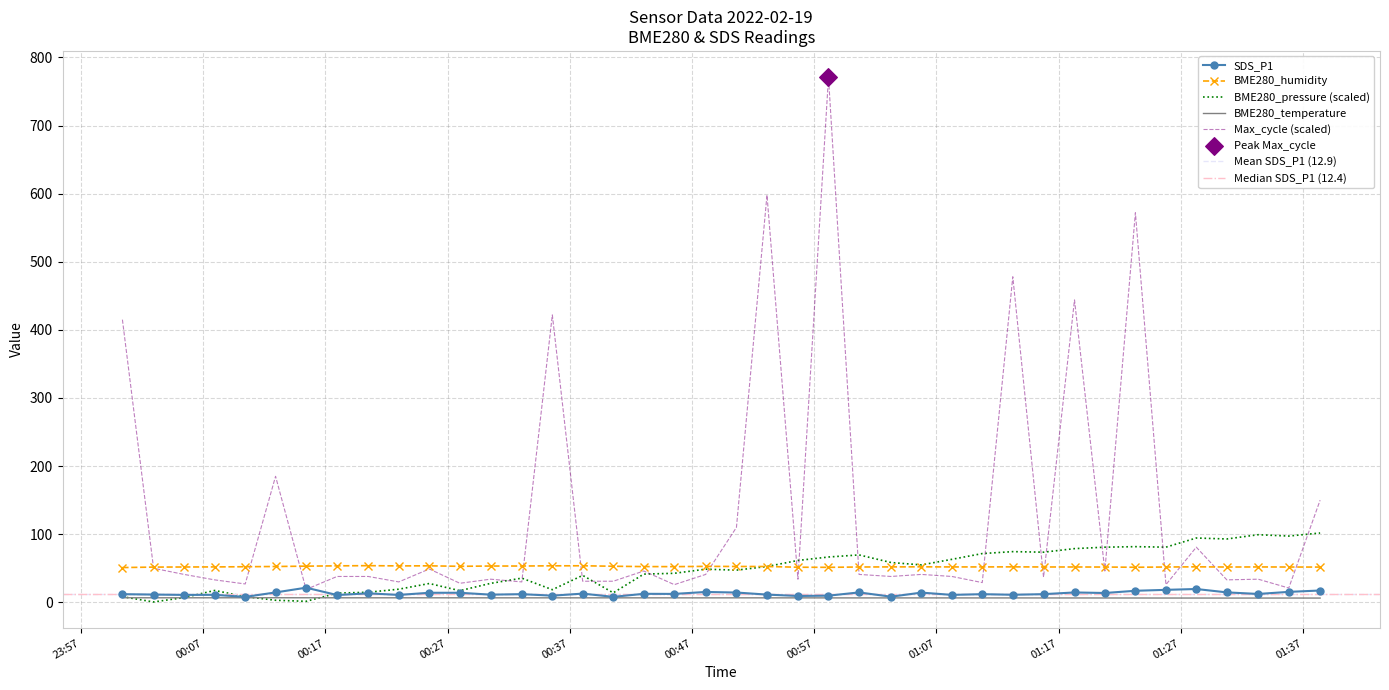

True or false: BME280_humidity and SDS_P1 intersect in this chart.

False